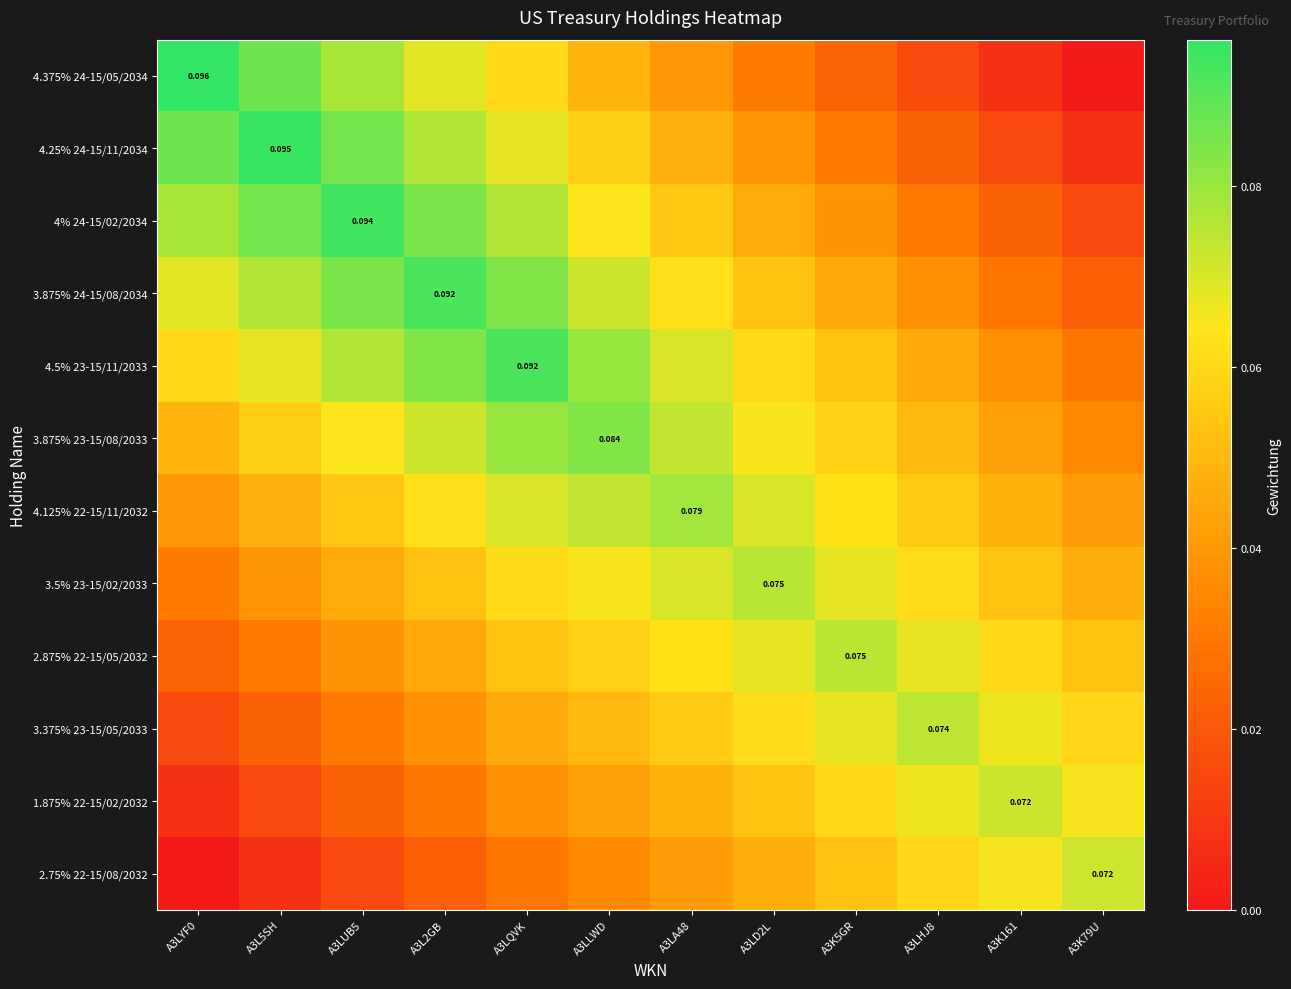

Rank the series at A3LA48 from highest to lowest value.

4.125% 22-15/11/2032, 3.875% 23-15/08/2033, 4.5% 23-15/11/2033, 3.5% 23-15/02/2033, 2.875% 22-15/05/2032, 3.875% 24-15/08/2034, 3.375% 23-15/05/2033, 4% 24-15/02/2034, 1.875% 22-15/02/2032, 4.25% 24-15/11/2034, 2.75% 22-15/08/2032, 4.375% 24-15/05/2034